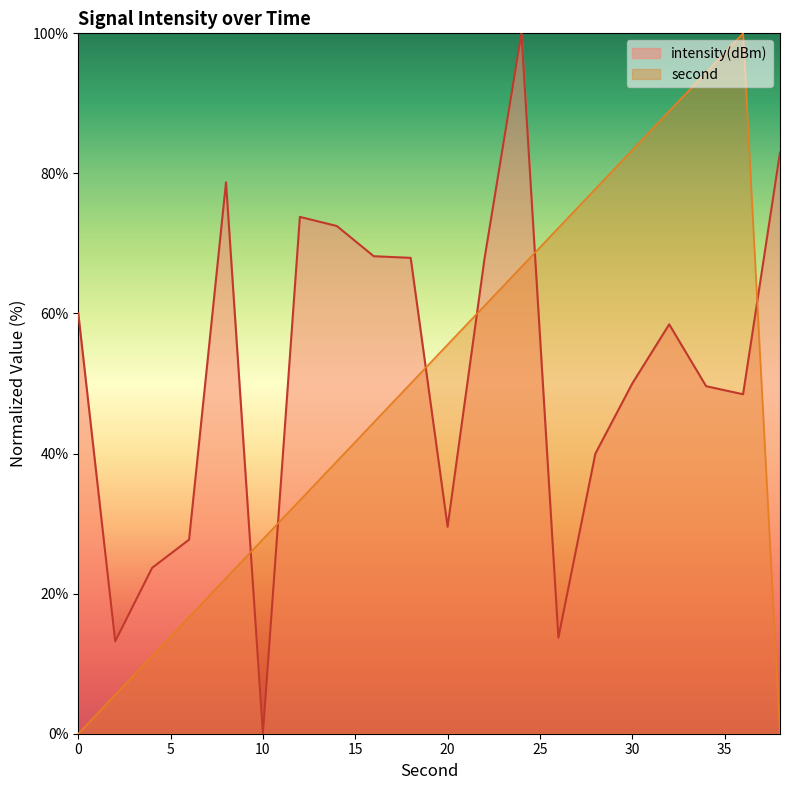

What is the difference between the highest and lowest values at 12?

40.5